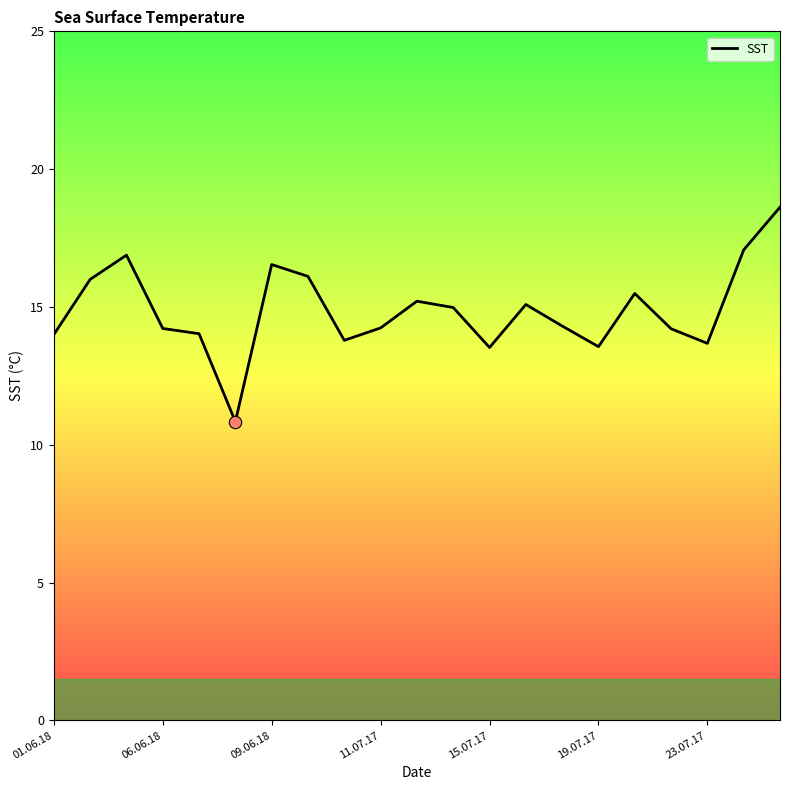

What is the smallest value displayed?

10.8